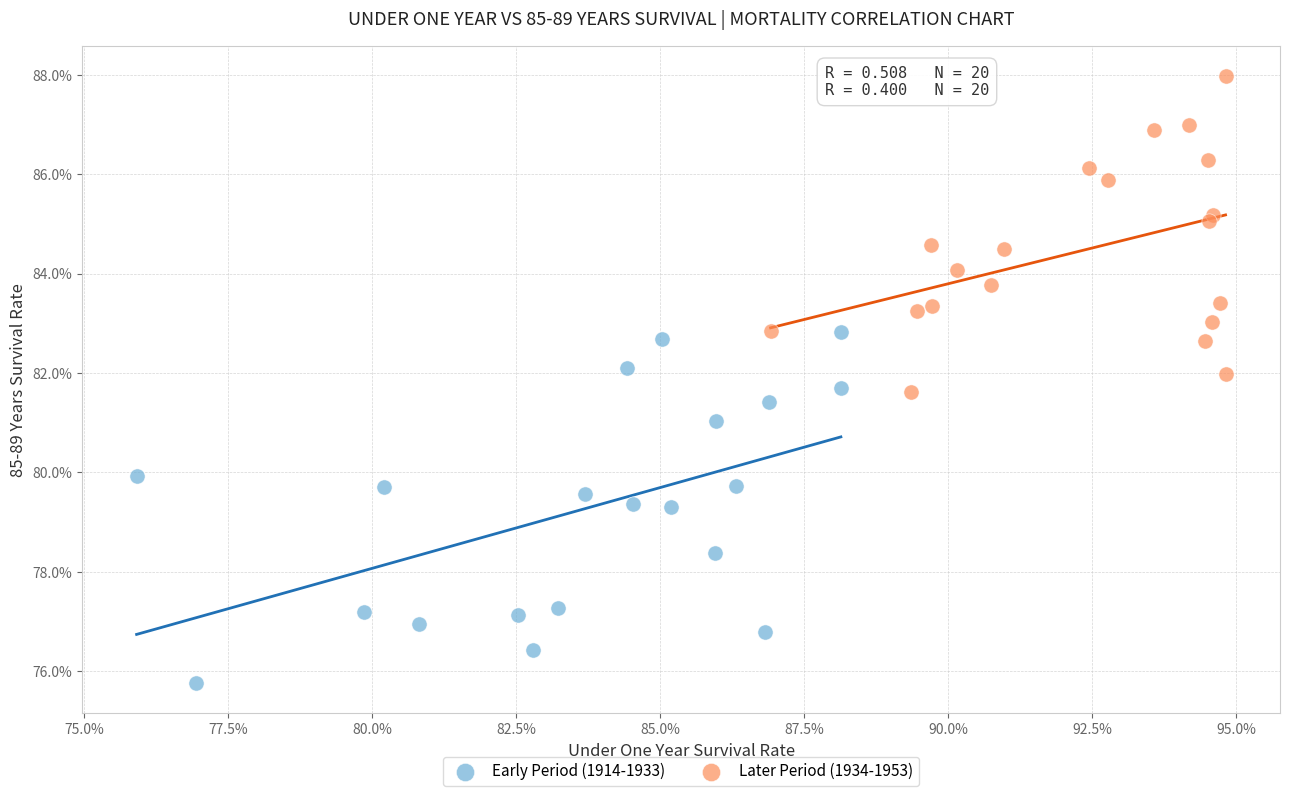

Which series reaches the minimum Y coordinate?

Early Period (1914-1933)